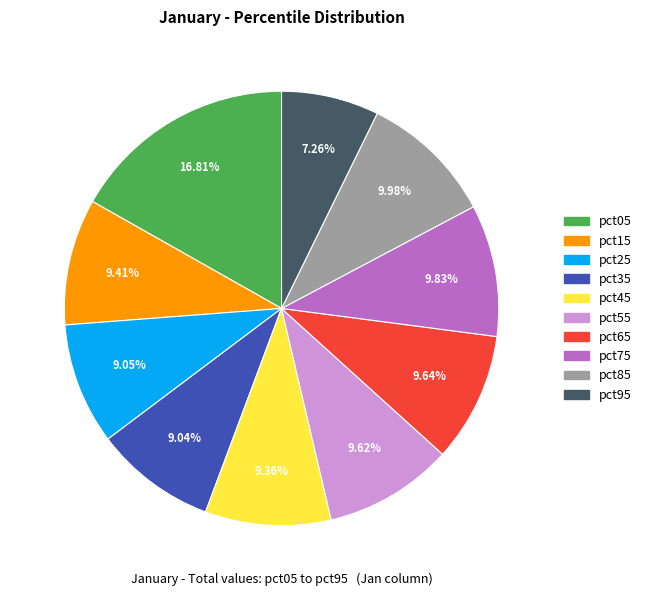

True or false: pct25 accounts for 1% of the total.

False